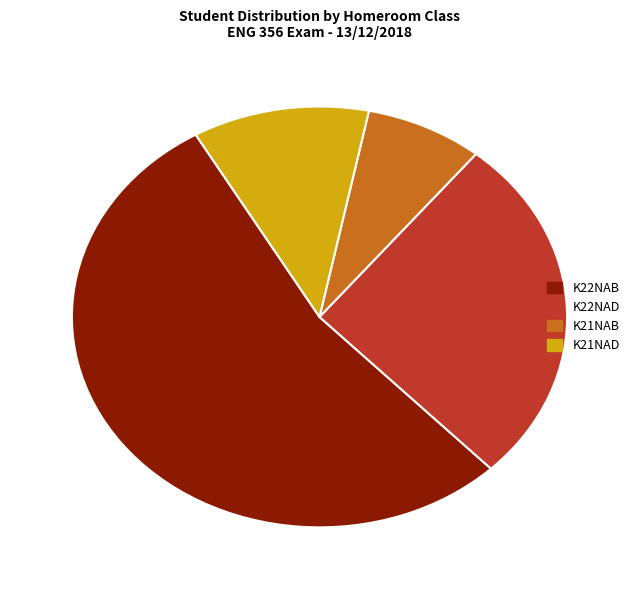

Is there any slice that represents more than half of the pie?

Yes